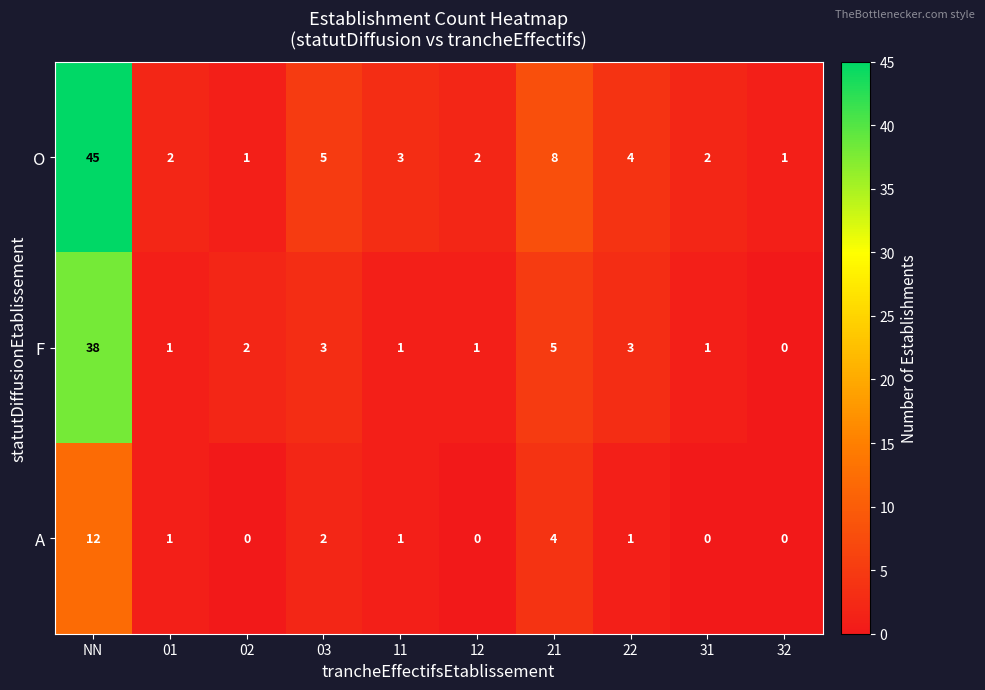

At which category is the sum across all series the highest?

NN